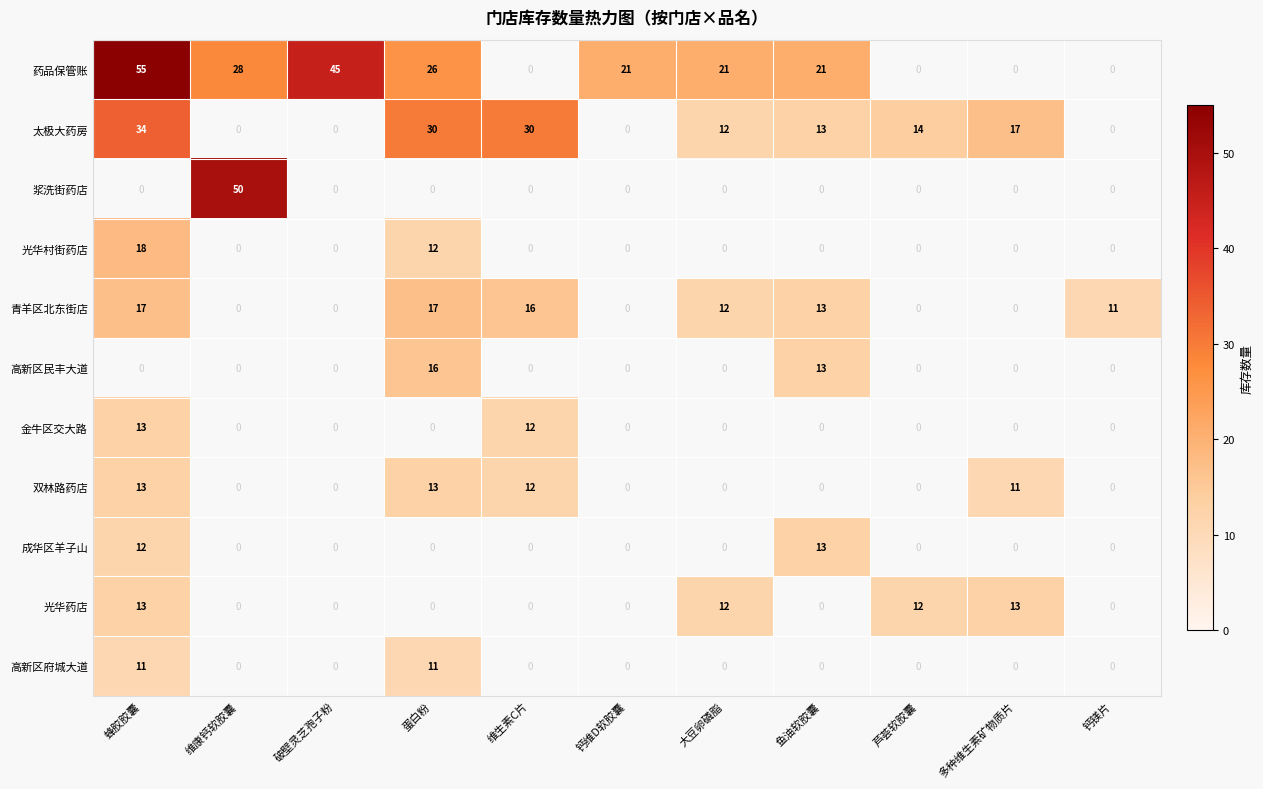

Count the number of data series in this chart.

11